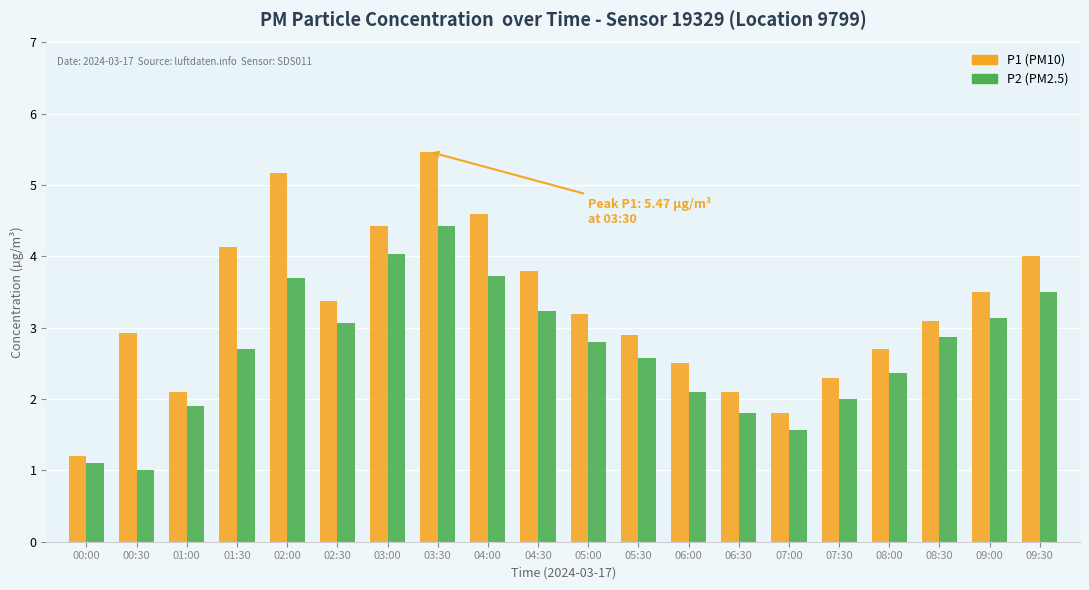

What is the label of the 15th bar from the right?

02:30